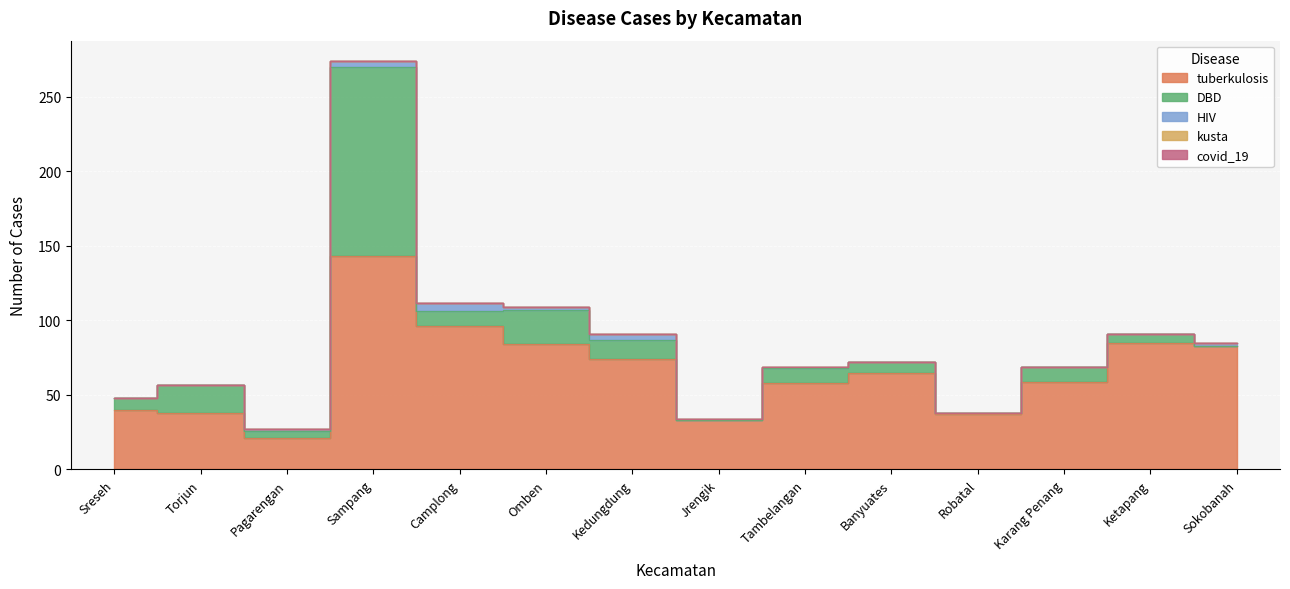

True or false: DBD has a value of 17 at Kedungdung.

False